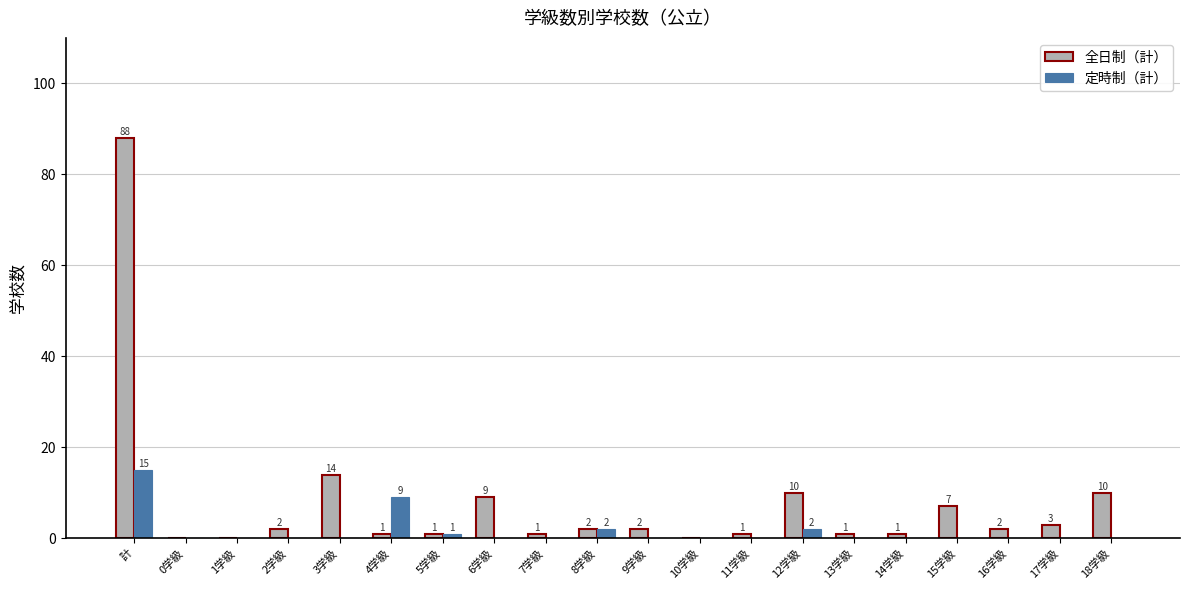

Between 8学級 and 9学級, which series saw the biggest shift?

定時制（計）